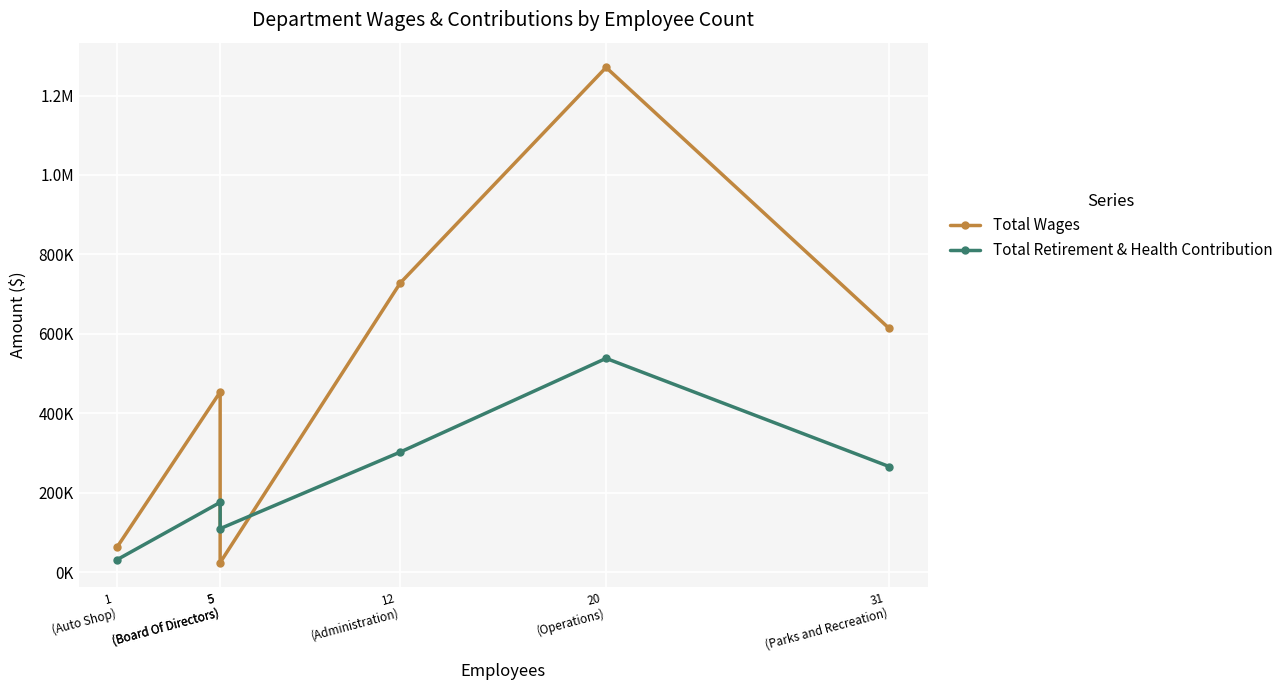

Is the value of Total Wages at 5
(Board Of Directors) greater than the value of Total Retirement & Health Contribution at 31
(Parks and Recreation)?

Yes